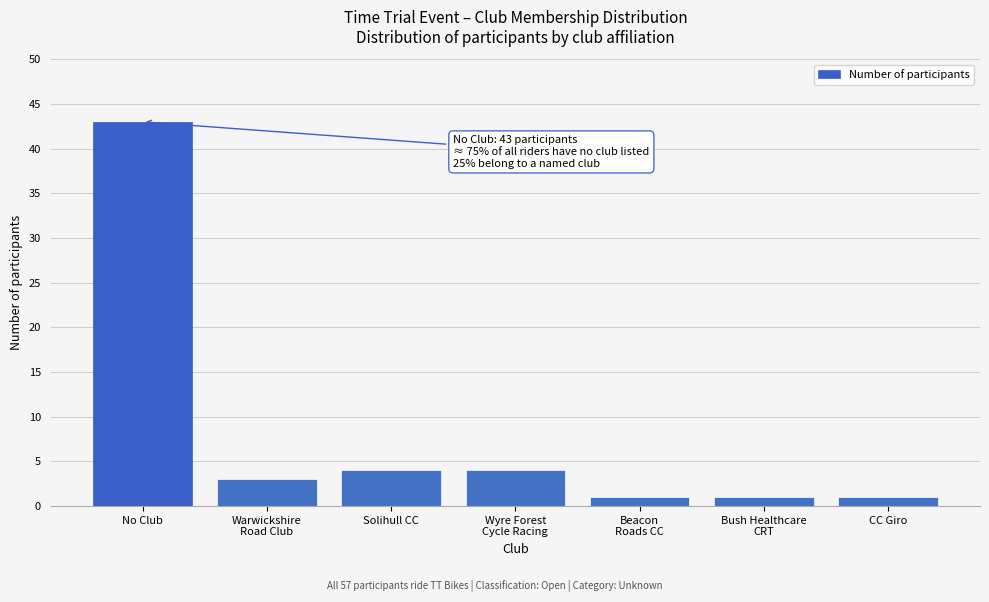

Reading left to right, transcribe all the data shown in this chart.

43	3	4	4	1	1	1